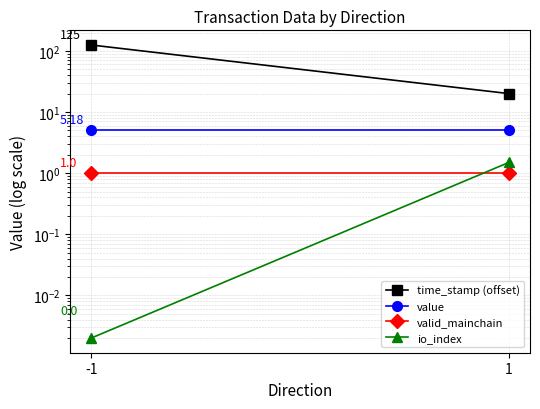

What is the average value of the value series?

5.2